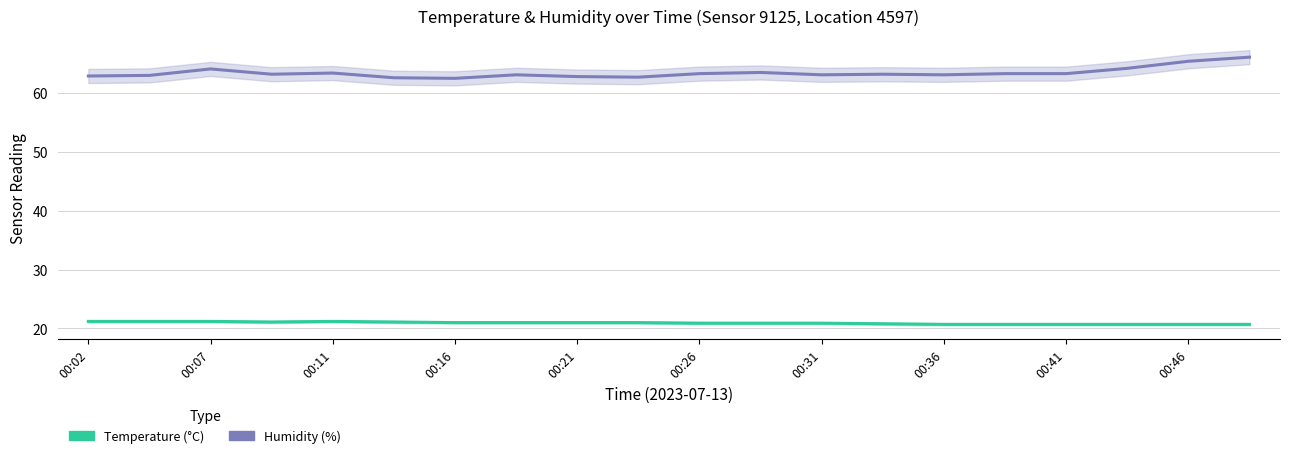

True or false: Humidity (%) and Temperature (°C) cross at least once.

False